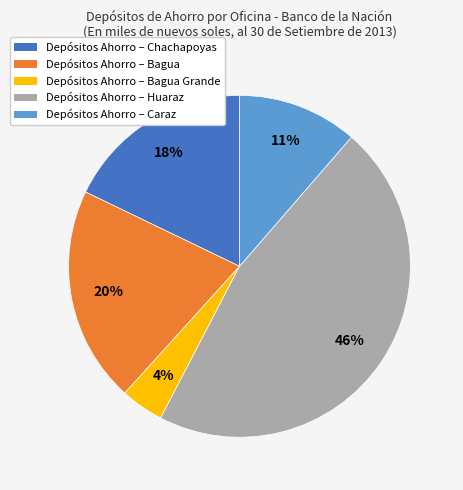

Is there a majority slice in this chart?

No